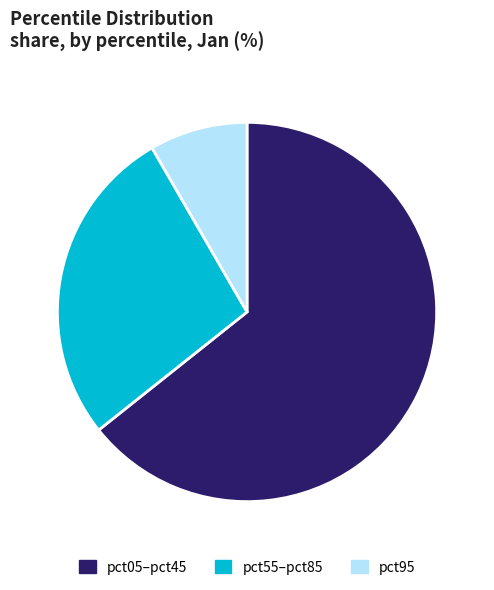

Do pct05–pct45 and pct95 together represent more than half of the pie?

Yes